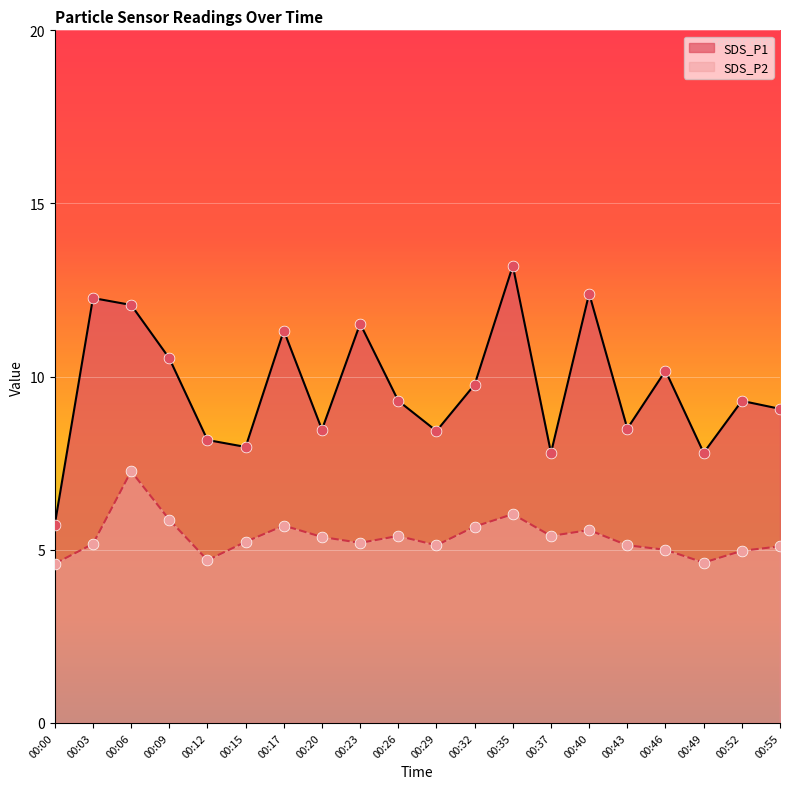

Which series contains the lowest Y value?

SDS_P2